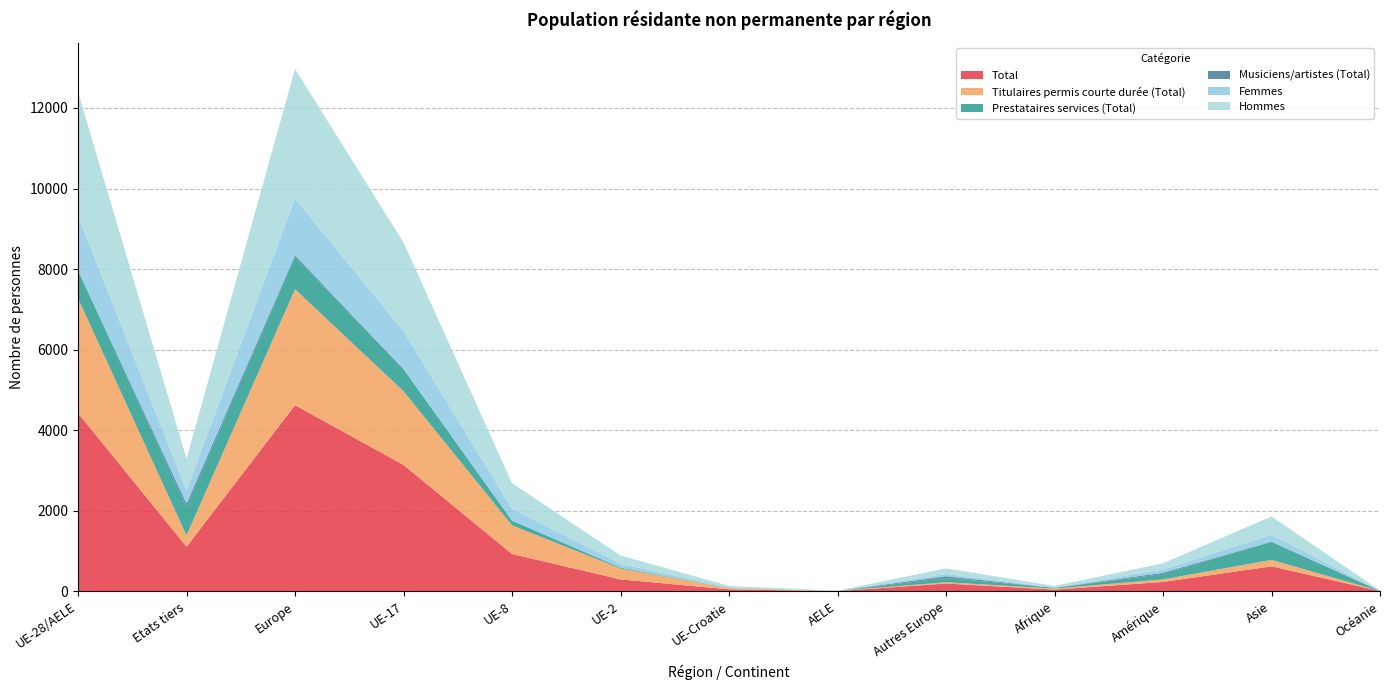

Reading left to right, what are all the values shown in this chart?

Total: 4427	1109	4623	3140	929	299	52	7	196	46	235	623	9
Titulaires permis courte durée (Total): 2847	282	2879	1829	711	271	30	6	32	25	64	160	1
Prestataires services (Total): 696	705	801	551	119	23	3	0	105	18	132	447	3
Musiciens/artistes (Total): 0	87	44	0	0	0	0	0	44	1	33	8	1
Femmes: 1347	325	1405	938	296	92	18	3	58	12	79	173	3
Hommes: 3080	784	3218	2202	633	207	34	4	138	34	156	450	6